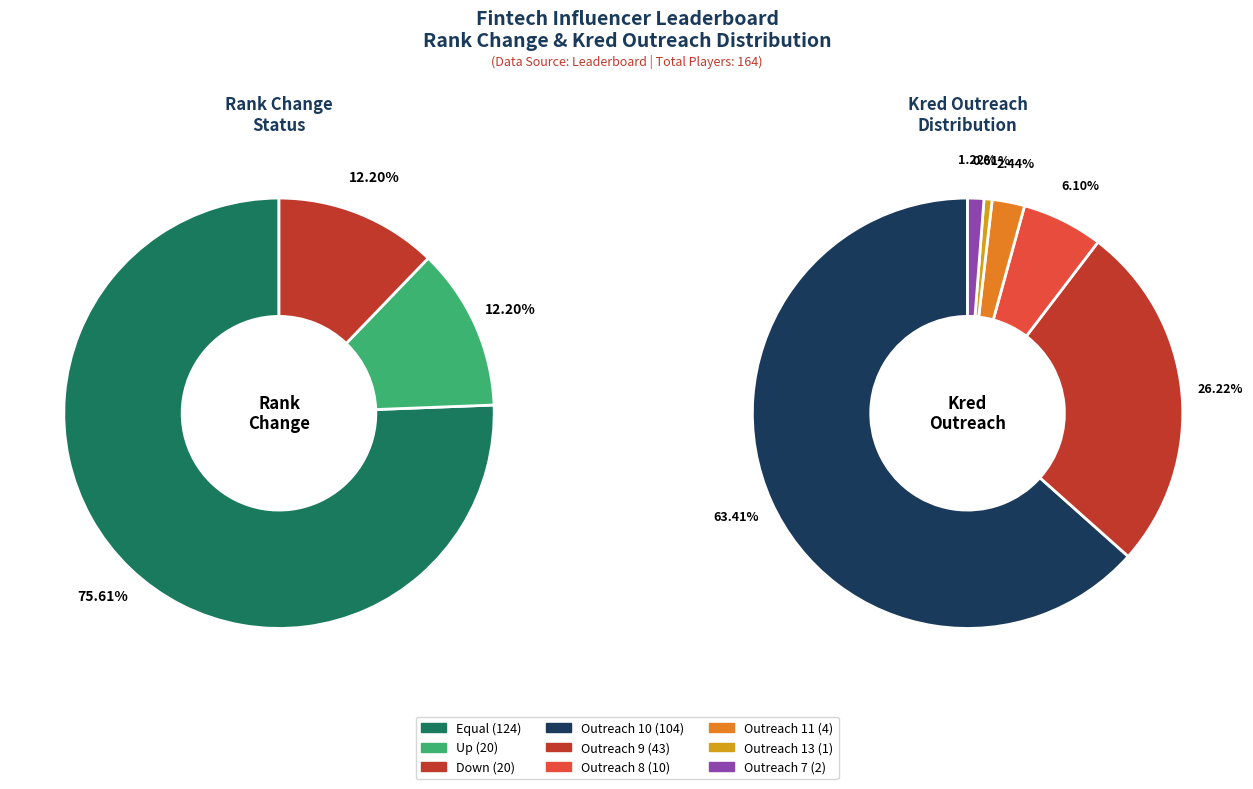

Which category has the biggest portion of the pie?

equal